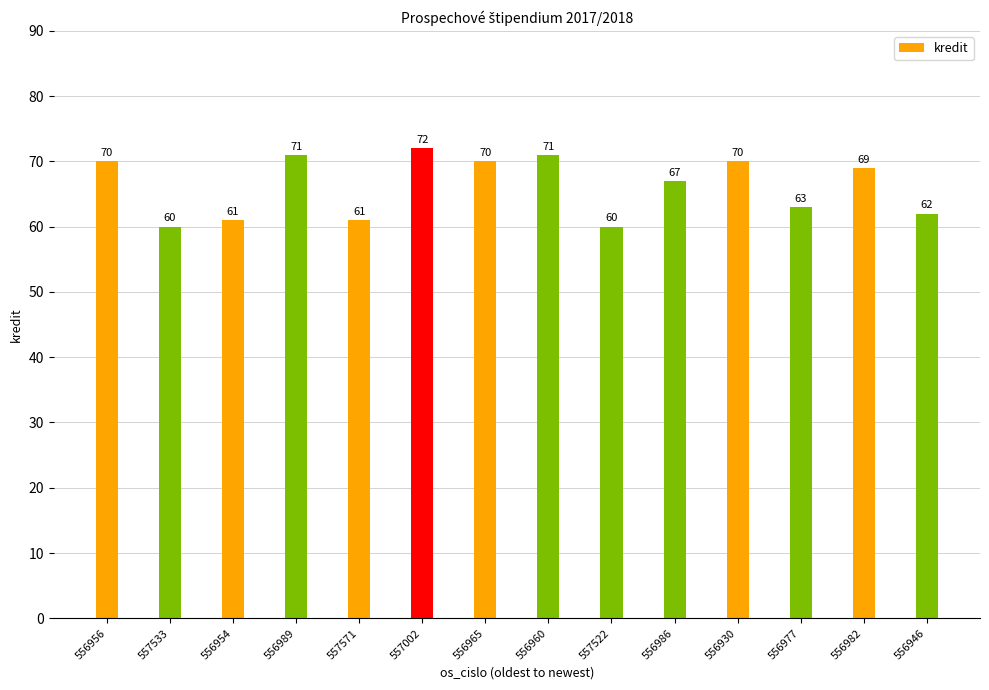

What is the change in value from 557002 to 557522?

-12